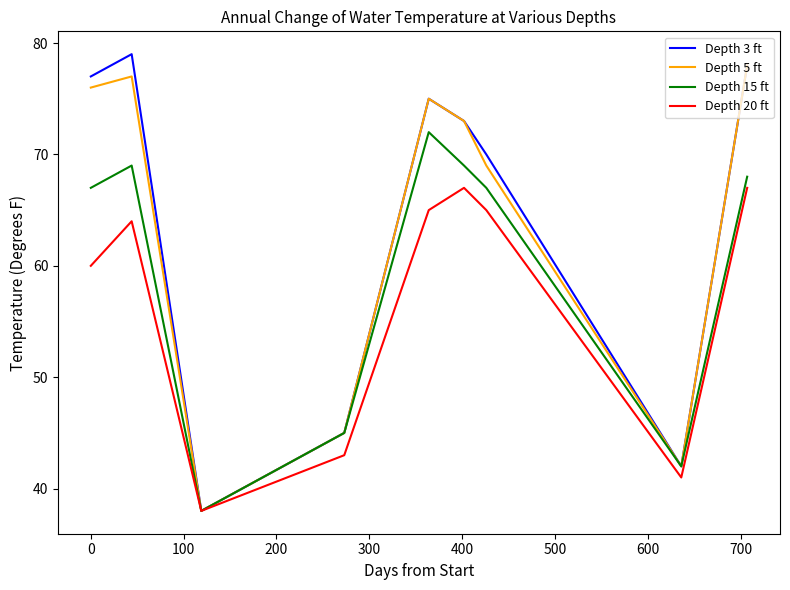

What is the smallest value displayed?

38